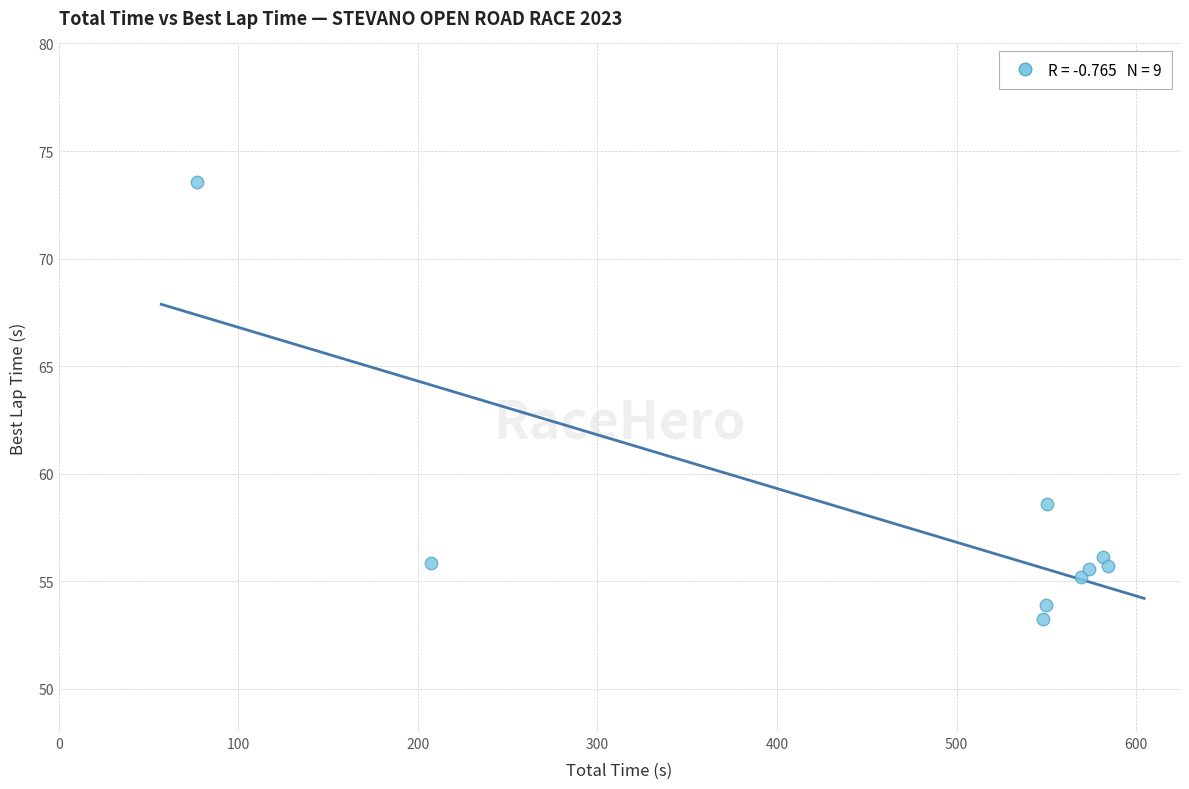

What is the average Y value?

57.5